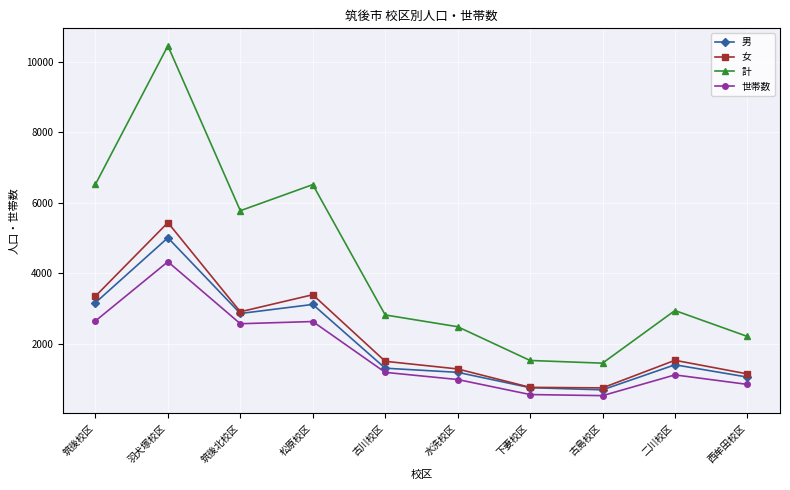

True or false: 男 and 世帯数 cross at least once.

False